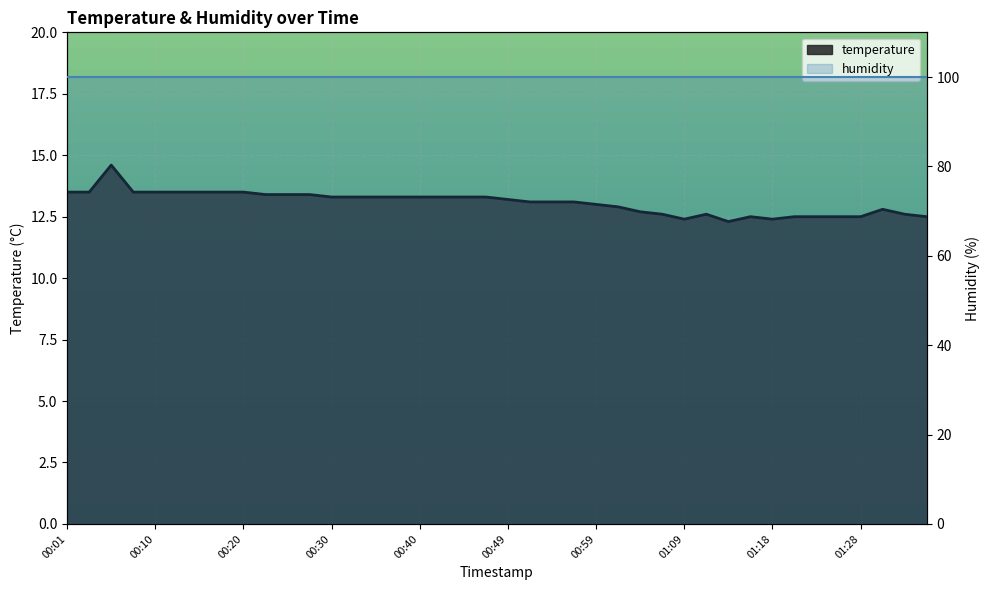

At which category does the data reach its first local peak?

00:05